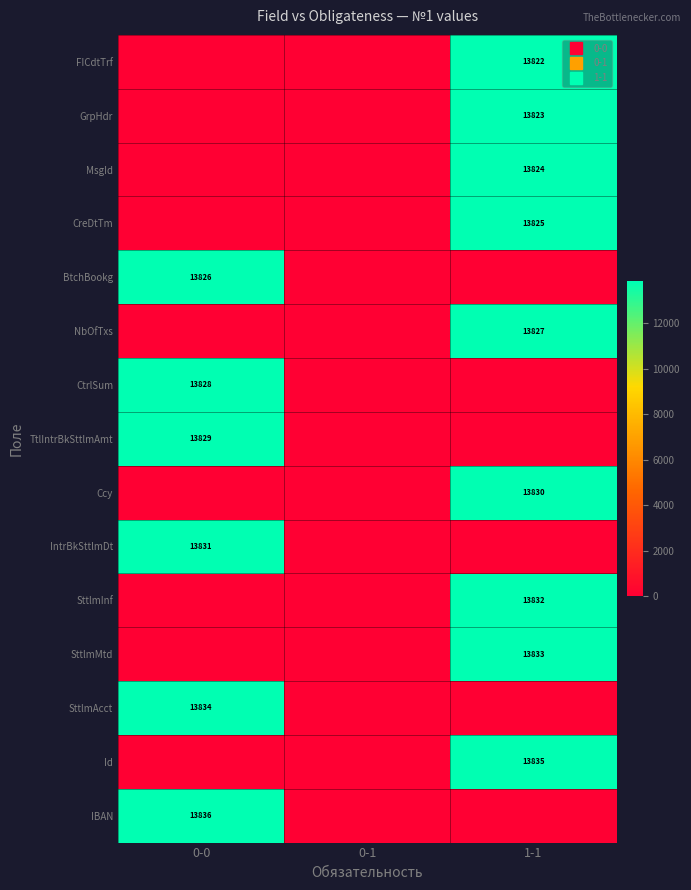

The value of MsgId at 0-0 is 0. True or false?

True